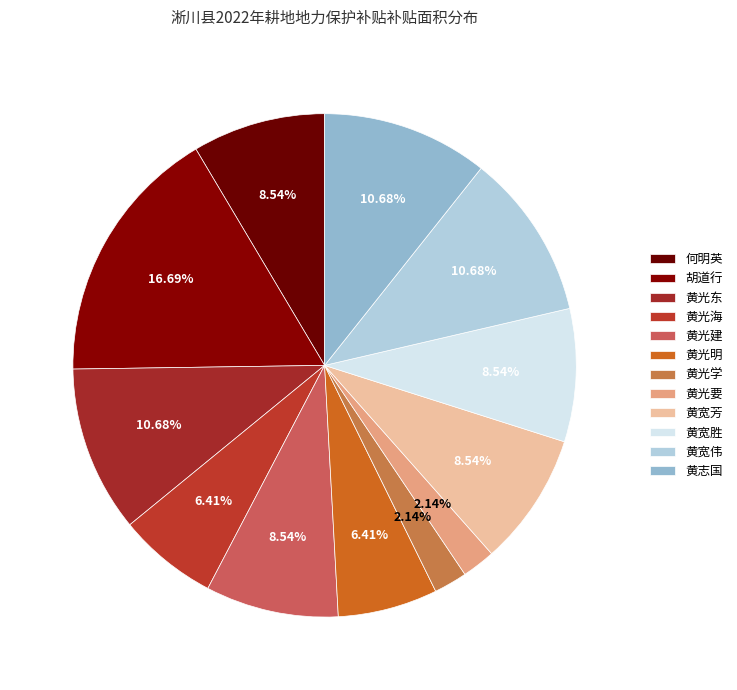

How many slices are in this pie chart?

12